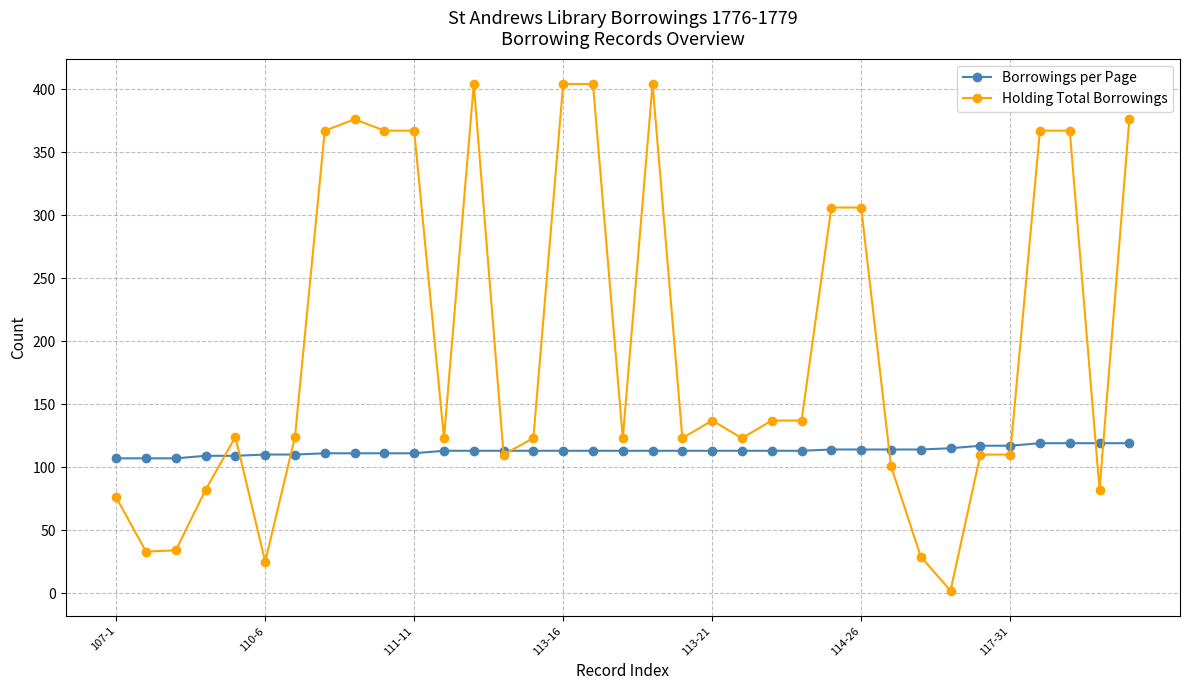

Which series ends up on top after the final intersection of Borrowings per Page and Holding Total Borrowings?

Holding Total Borrowings